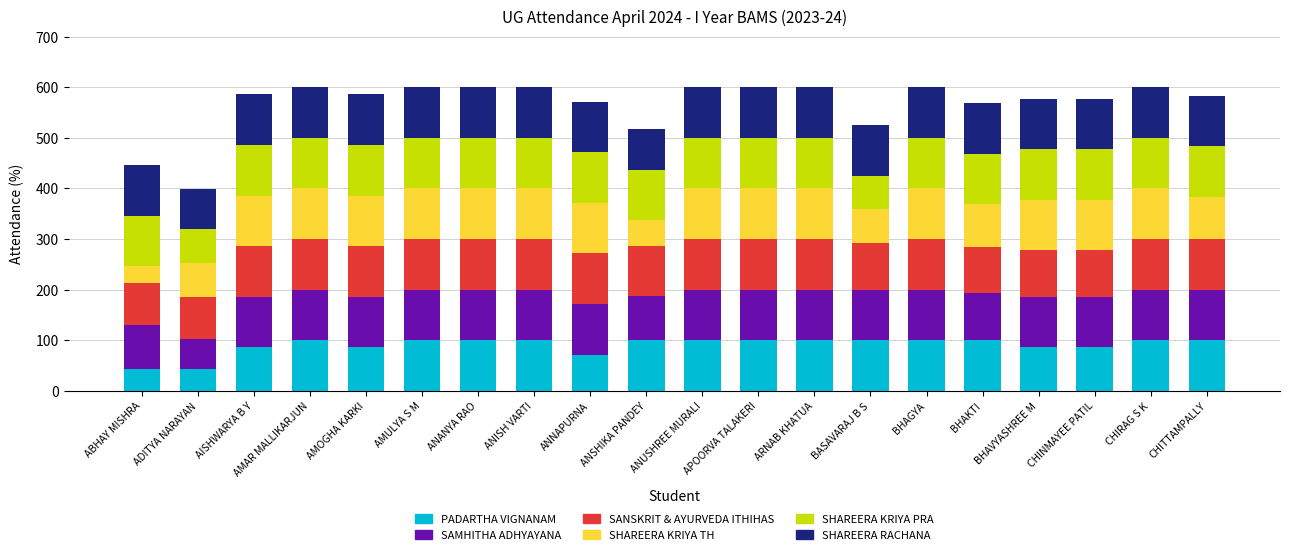

Does the chart contain any negative values?

No